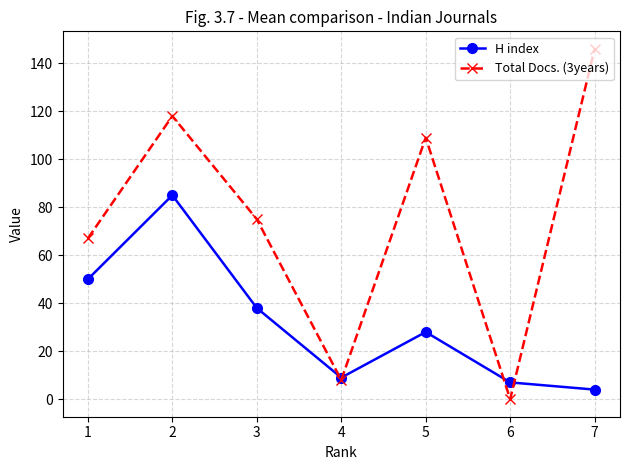

What is the difference between the maximum and minimum values in the Total Docs. (3years) series?

146